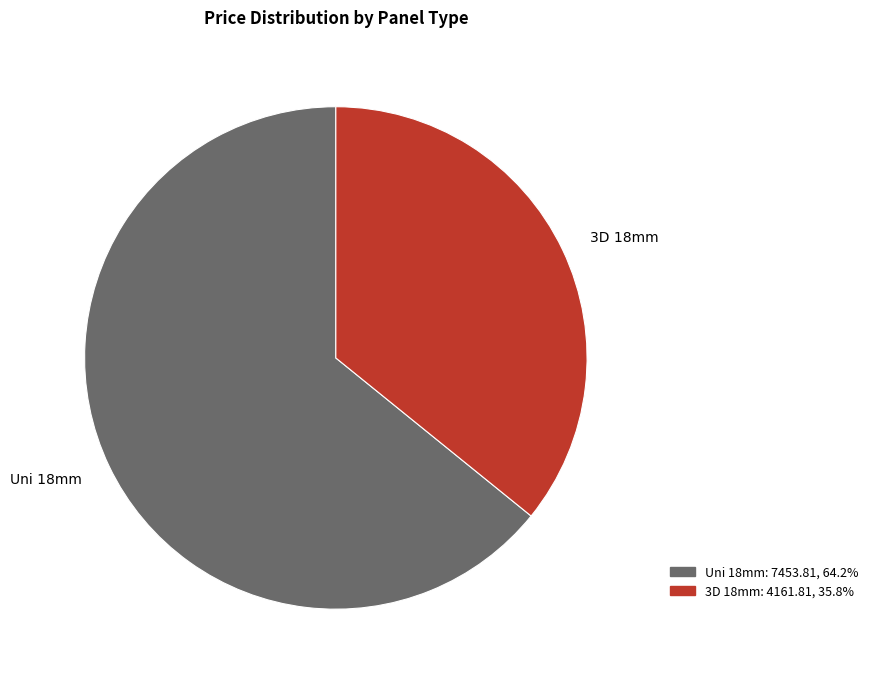

Which slice is the smallest?

3D 18mm